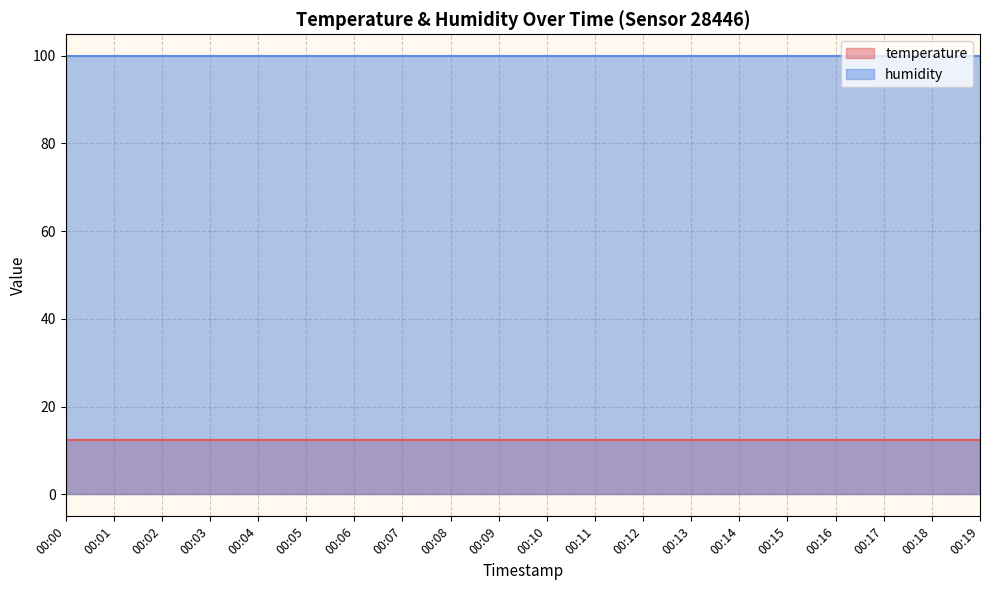

Which series has the largest range (max minus min)?

temperature